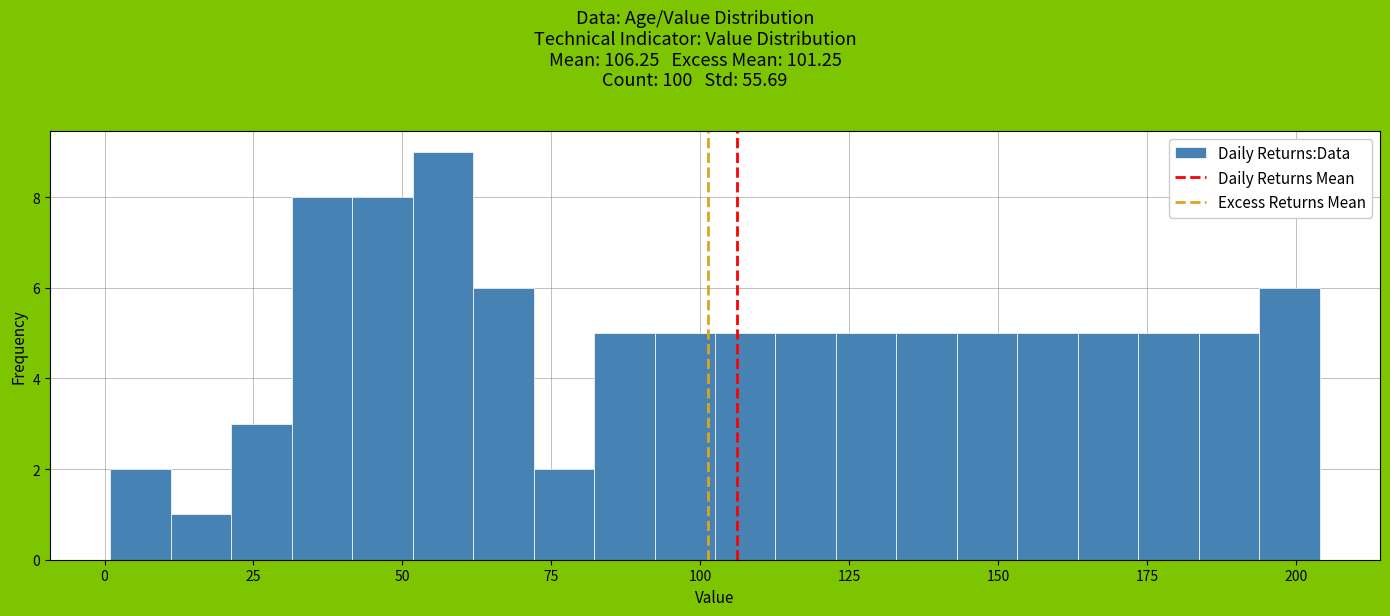

Around what value on the x-axis is the tallest bar? Give the approximate position of its centre, as read against the axis.

55